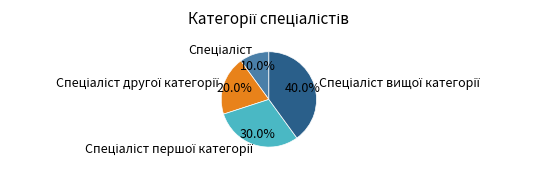

Count the number of slices in the pie.

4